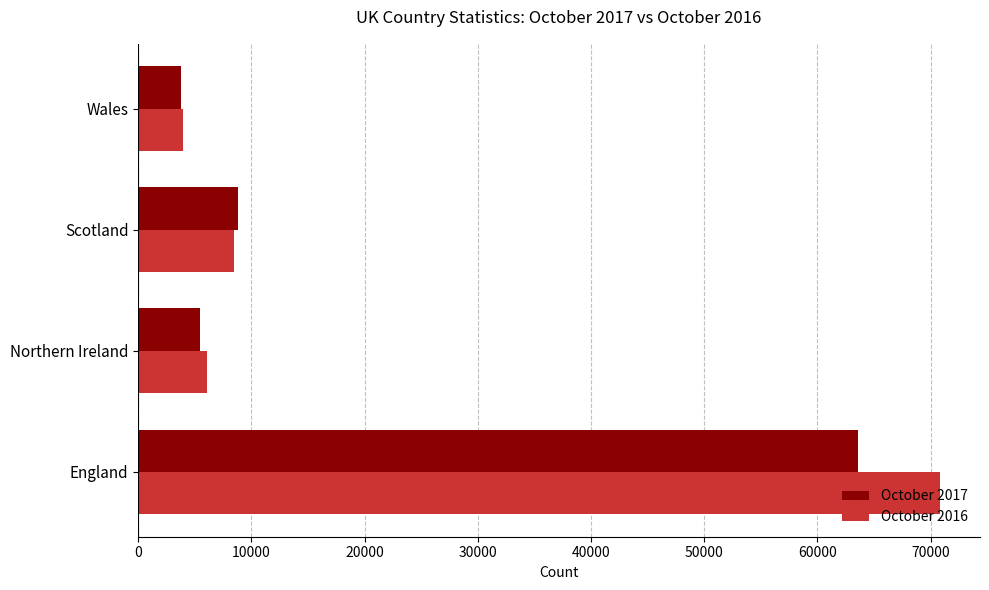

List the series in order of their overall mean, highest first.

October 2016, October 2017